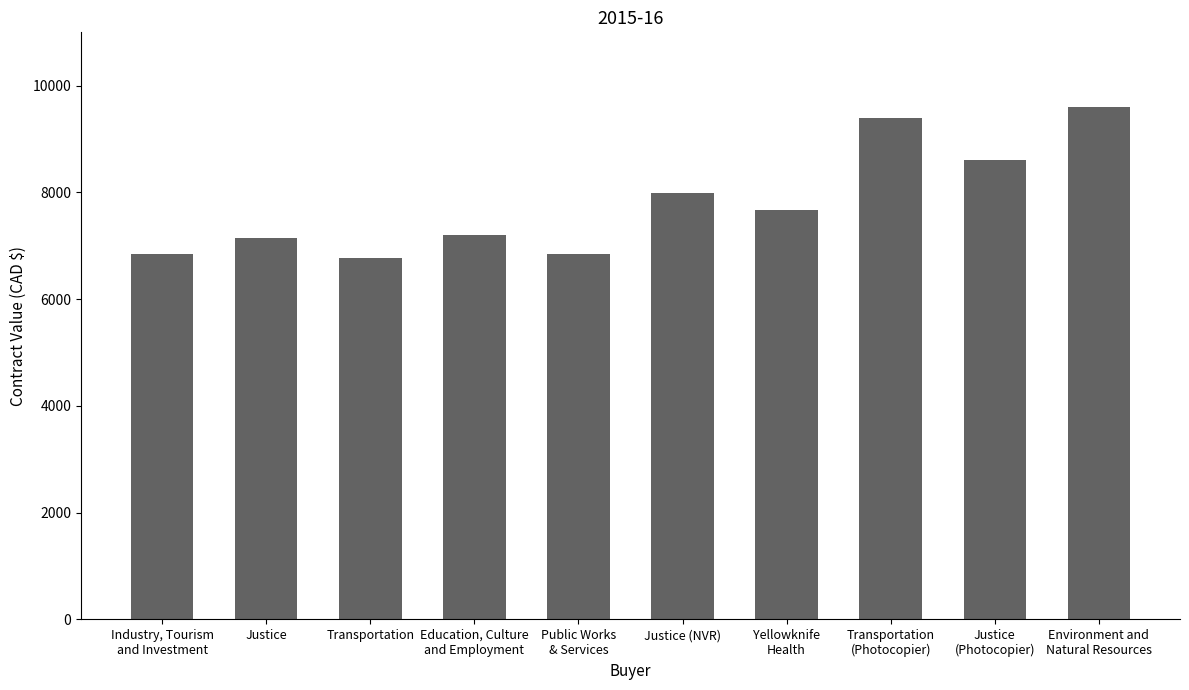

Where is the data nearest to the value 8183?

Justice (NVR)